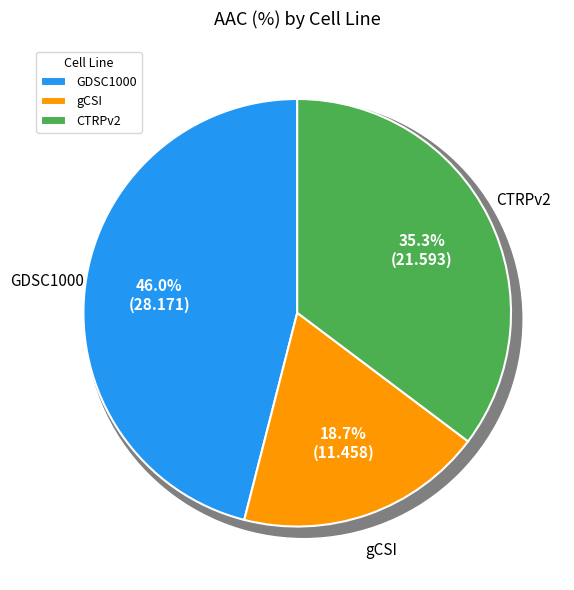

To the nearest percent, what percentage of the pie is GDSC1000?

46%